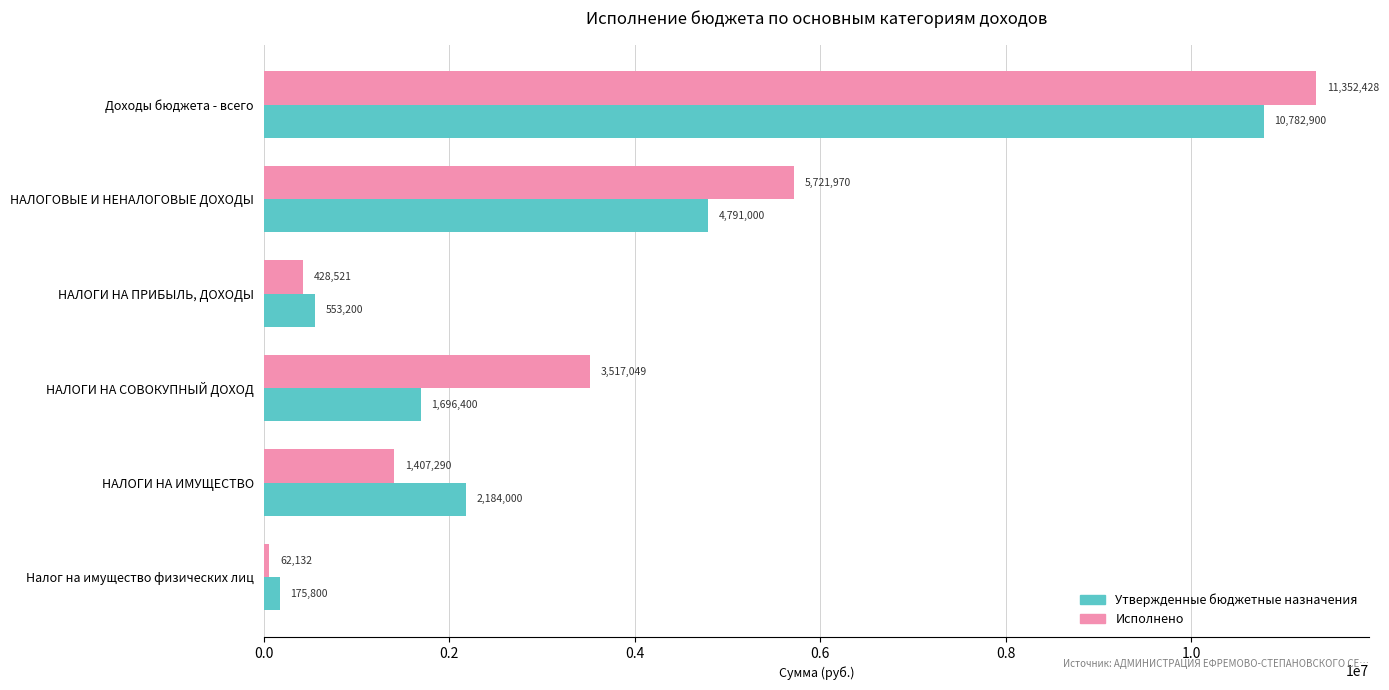

How many series are shown in this chart?

2